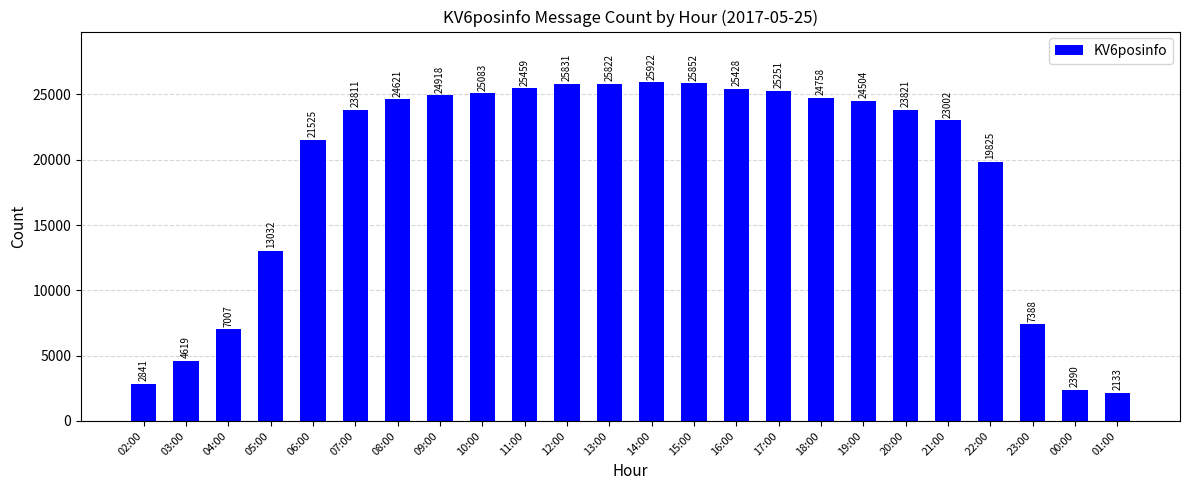

What is the average value?

18952